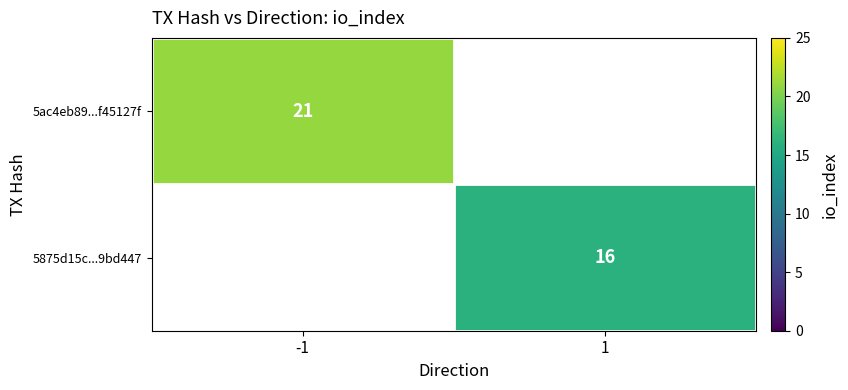

True or false: 5ac4eb89...f45127f has a value of 28 at -1.

False